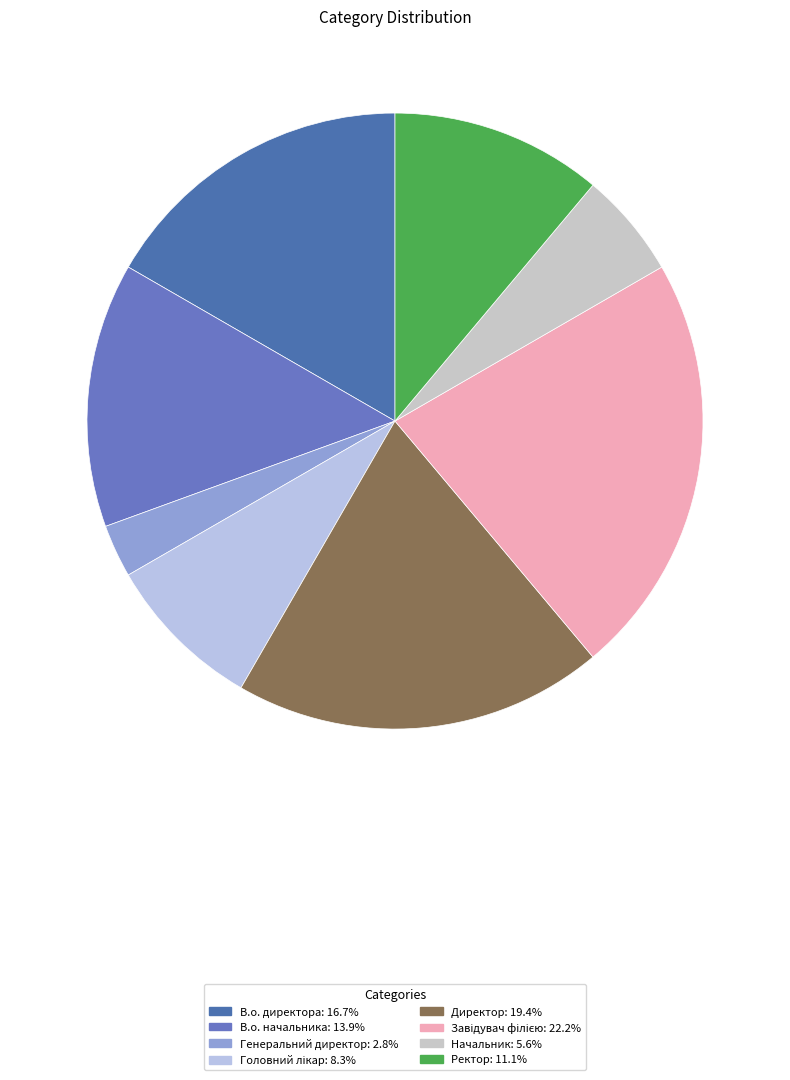

What portion of the pie excludes Головний лікар?

91.7%